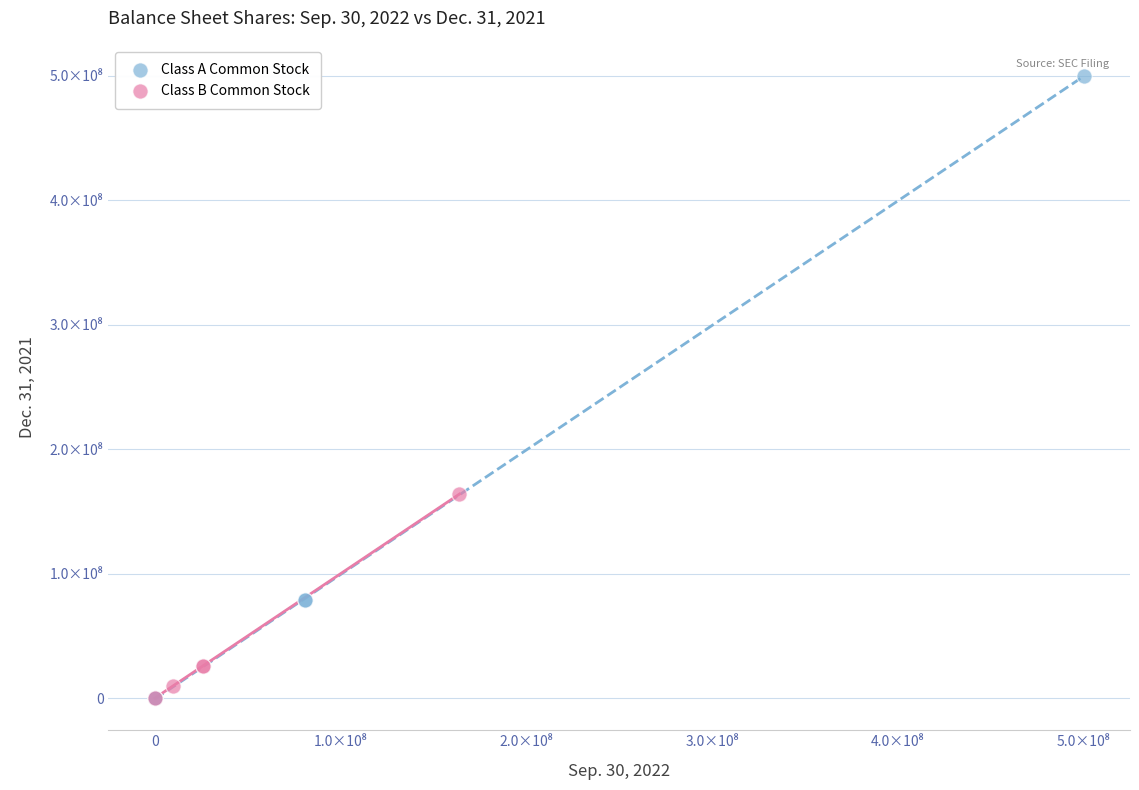

Which series contains the highest Y value?

Class A Common Stock